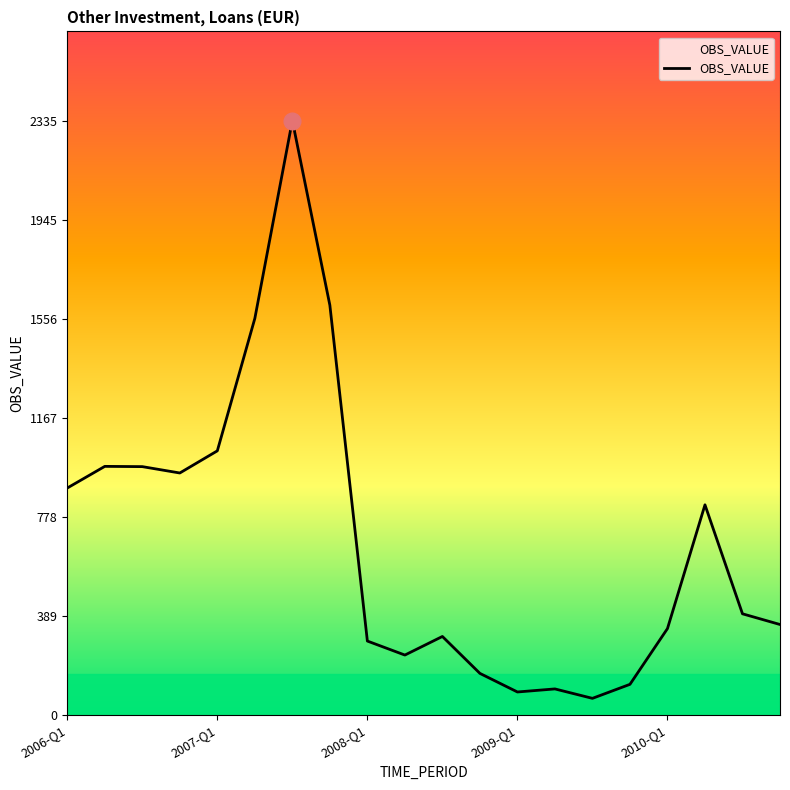

What is the difference between the maximum and minimum values?

2269